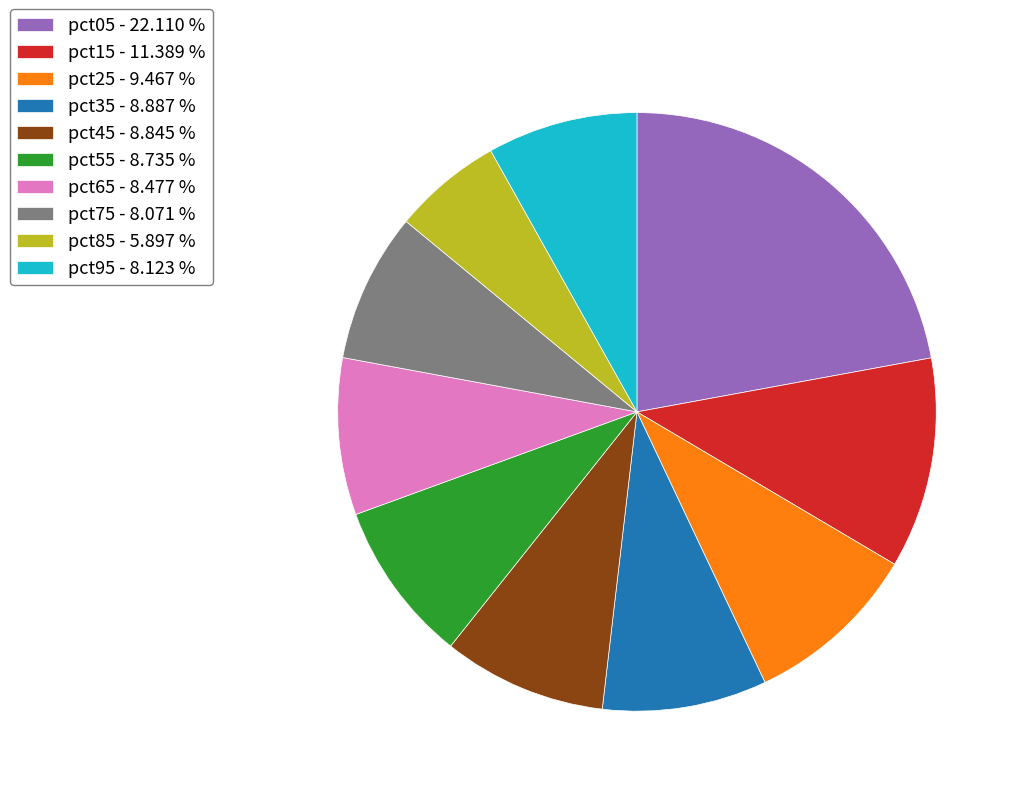

Approximately how many times larger is the value at pct45 - 8.845 % compared to pct05 - 22.110 %?

0.4